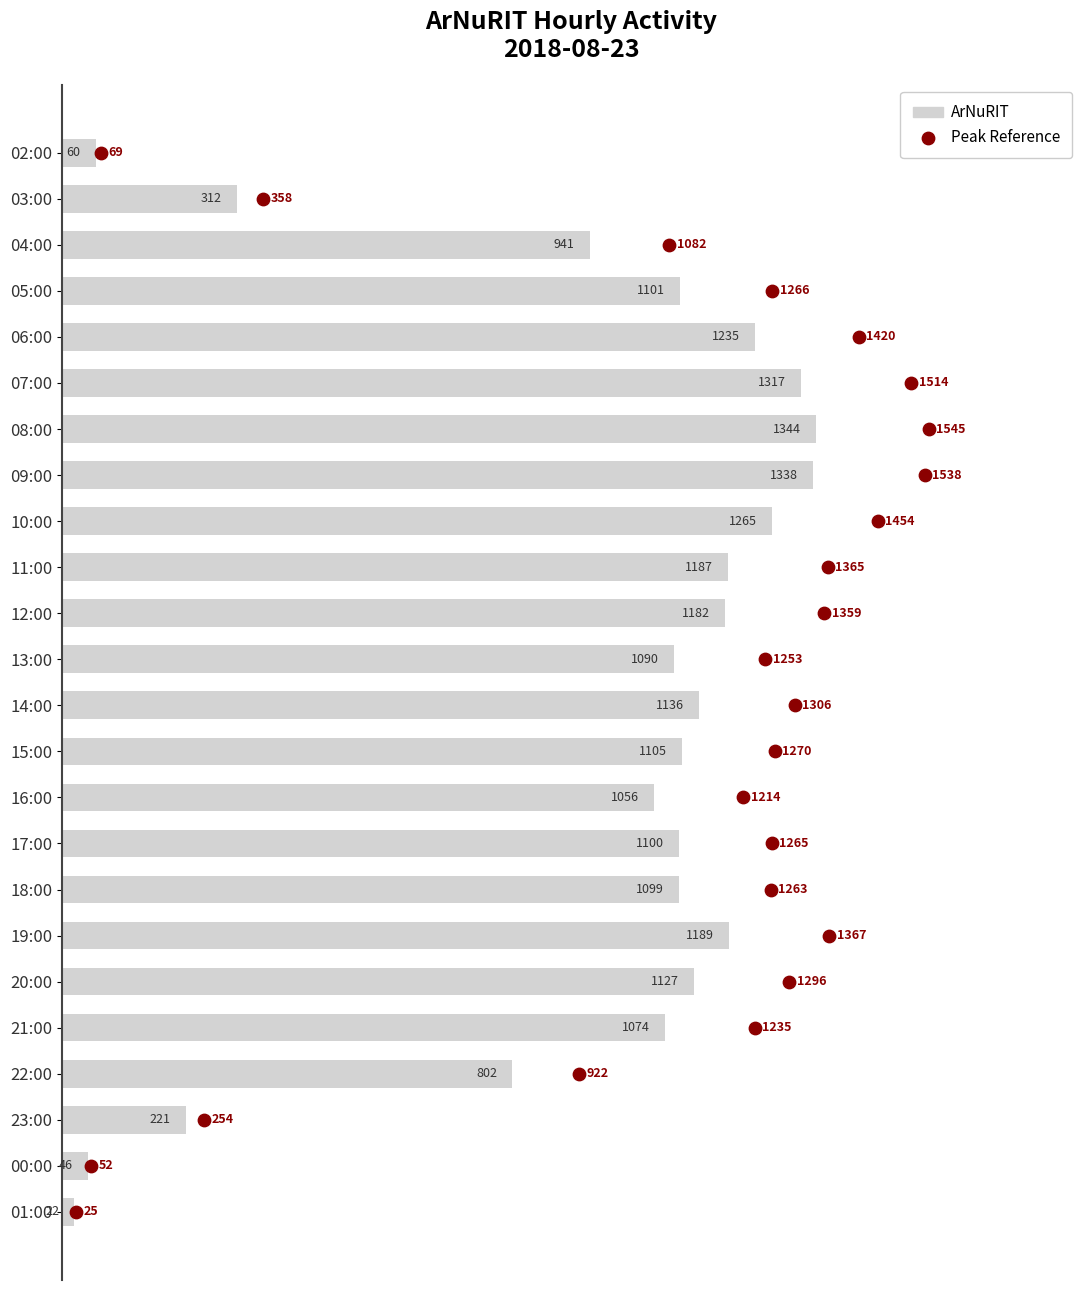

Which series reaches the maximum Y coordinate?

ArNuRIT